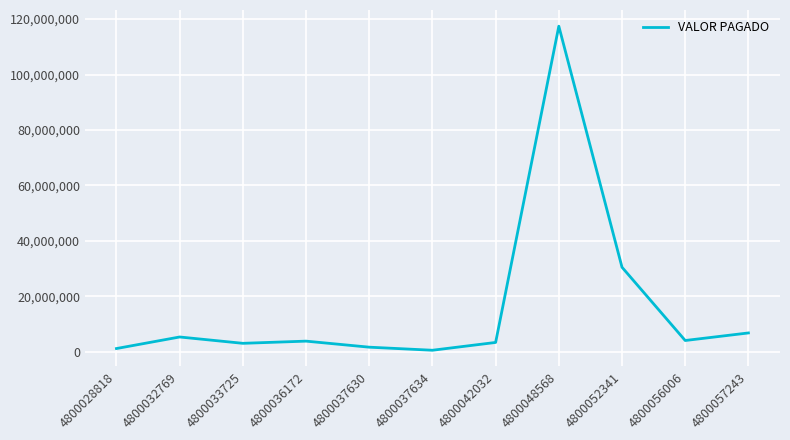

Approximately how many times larger is the value at 4800036172 compared to 4800056006?

0.9